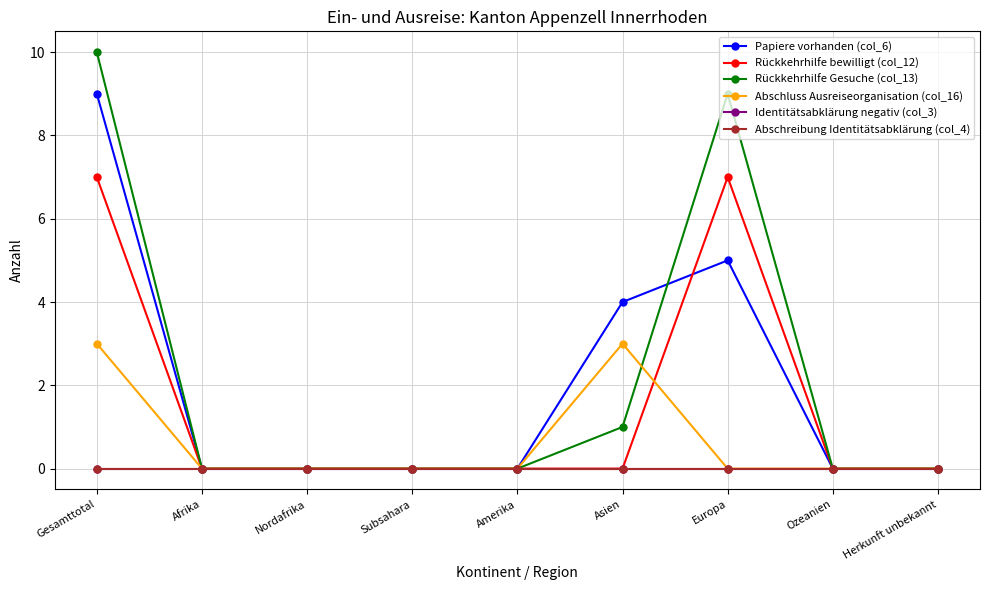

Reading left to right, transcribe all the data shown in this chart.

Papiere vorhanden (col_6): 9	0	0	0	0	4	5	0	0
Rückkehrhilfe bewilligt (col_12): 7	0	0	0	0	0	7	0	0
Rückkehrhilfe Gesuche (col_13): 10	0	0	0	0	1	9	0	0
Abschluss Ausreiseorganisation (col_16): 3	0	0	0	0	3	0	0	0
Identitätsabklärung negativ (col_3): 0	0	0	0	0	0	0	0	0
Abschreibung Identitätsabklärung (col_4): 0	0	0	0	0	0	0	0	0